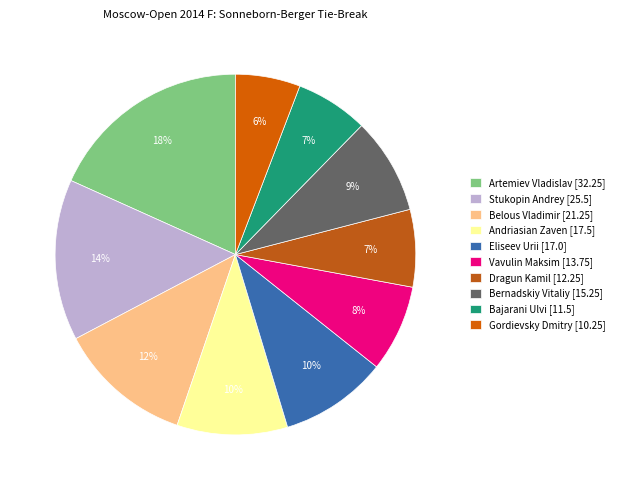

What is the change in value from Vavulin Maksim to Bajarani Ulvi?

-2.2